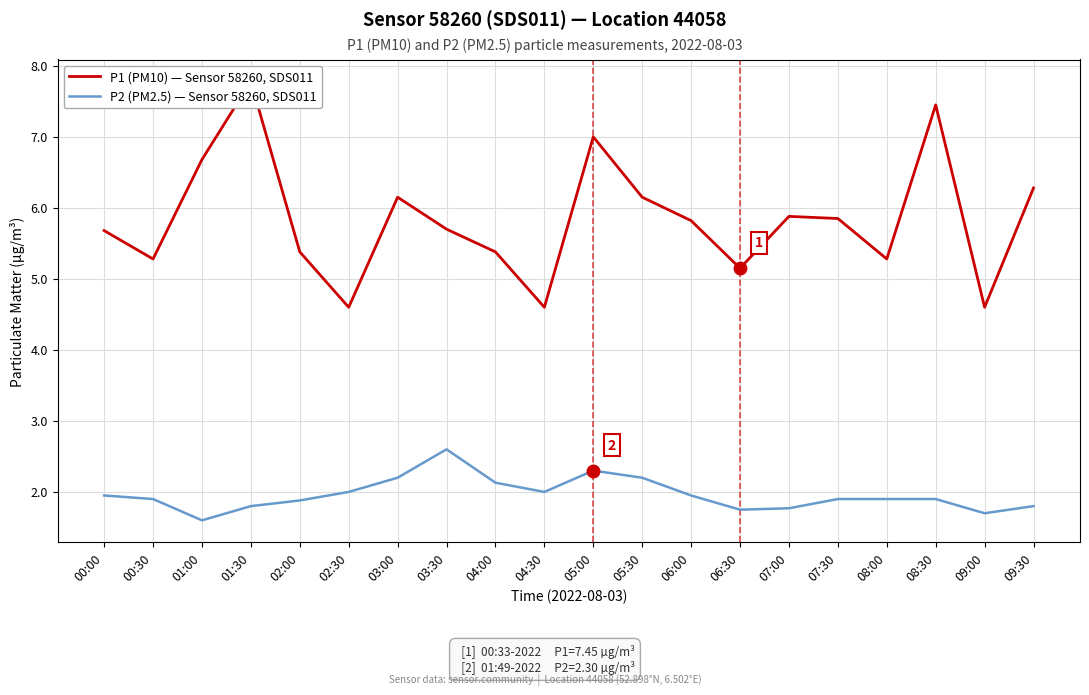

Reading right to left, list all the values displayed in this chart.

P1 (PM10): 09:30=6.3	09:00=4.6	08:30=7.5	08:00=5.3	07:30=5.8	07:00=5.9	06:30=5.2	06:00=5.8	05:30=6.2	05:00=7.0	04:30=4.6	04:00=5.4	03:30=5.7	03:00=6.2	02:30=4.6	02:00=5.4	01:30=7.8	01:00=6.7	00:30=5.3	00:00=5.7
P2 (PM2.5): 09:30=1.8	09:00=1.7	08:30=1.9	08:00=1.9	07:30=1.9	07:00=1.8	06:30=1.8	06:00=1.9	05:30=2.2	05:00=2.3	04:30=2.0	04:00=2.1	03:30=2.6	03:00=2.2	02:30=2.0	02:00=1.9	01:30=1.8	01:00=1.6	00:30=1.9	00:00=1.9